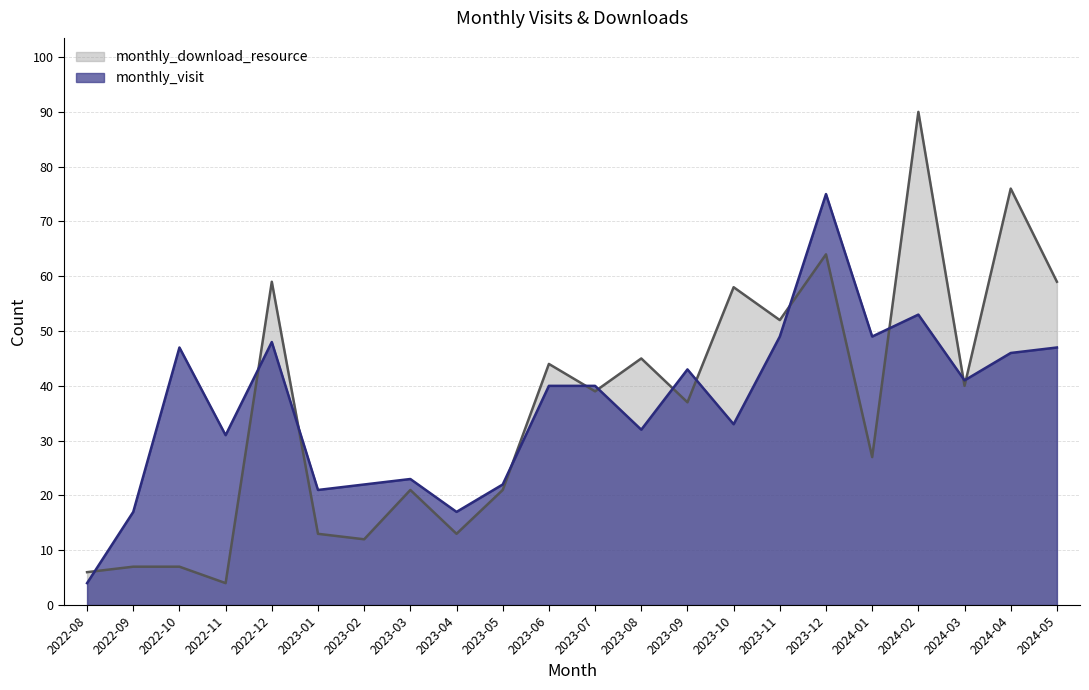

How many categories are shown in the chart?

22